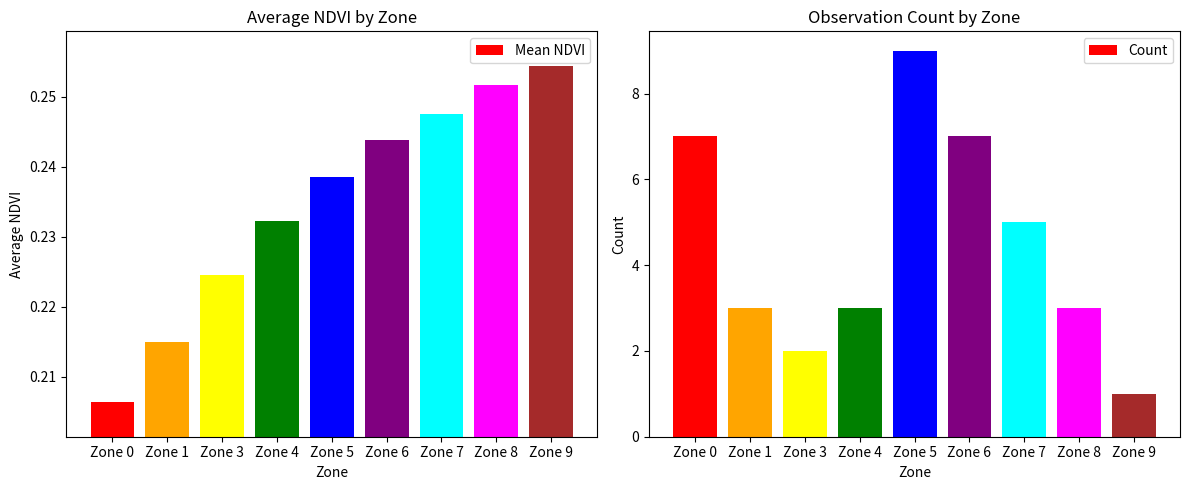

Reading left to right, extract all data points from this chart.

Mean NDVI: 0.2	0.2	0.2	0.2	0.2	0.2	0.2	0.3	0.3
Count: 7.0	3.0	2.0	3.0	9.0	7.0	5.0	3.0	1.0